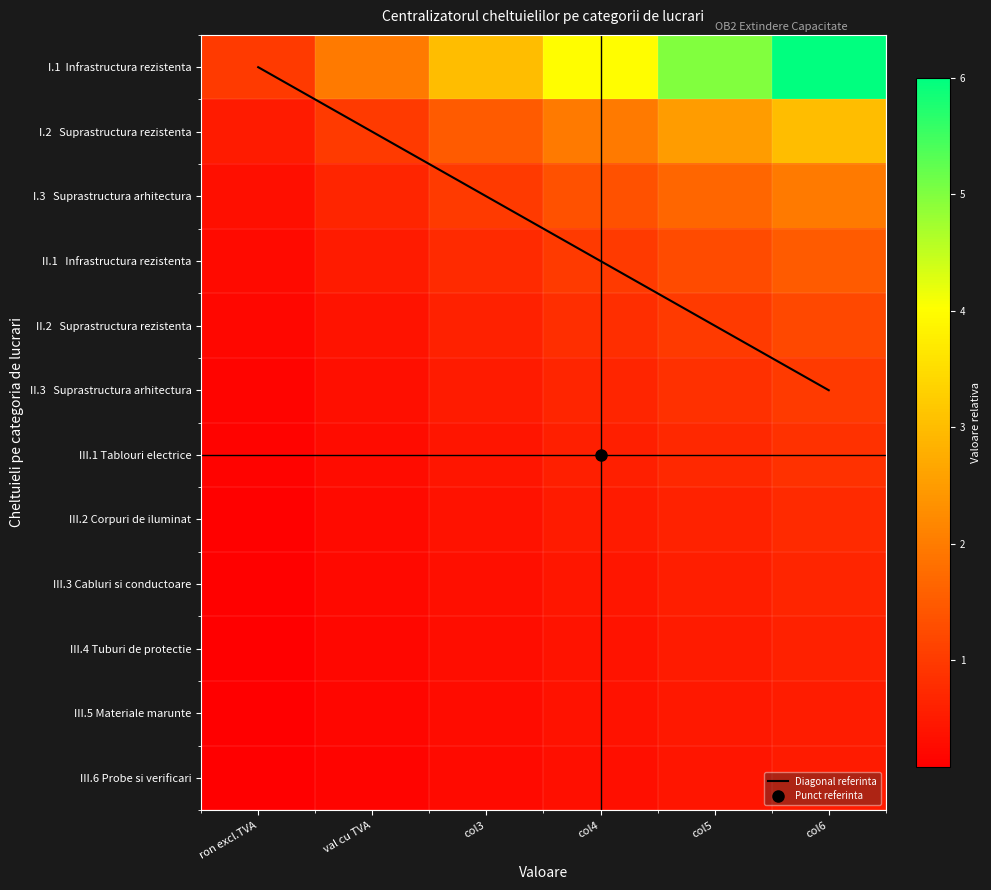

What is the difference between the III.2 Corpuri de iluminat values at col6 and col3?

0.4